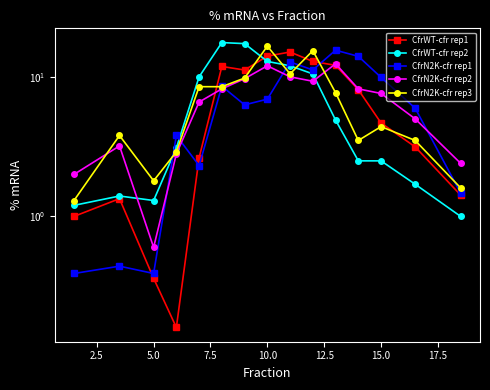

How many intersections are there between CfrN2K-cfr rep2 and CfrWT-cfr rep1?

2